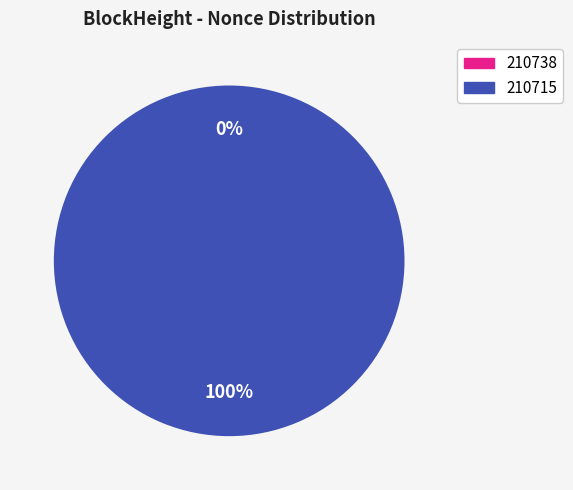

What is the largest slice in the pie chart?

210715